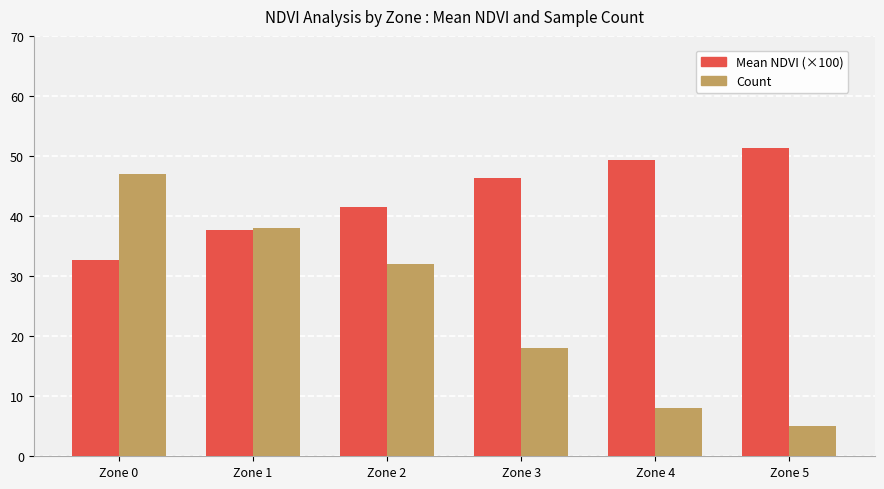

Rank the series at Zone 4 from lowest to highest value.

Count, Mean NDVI (×100)